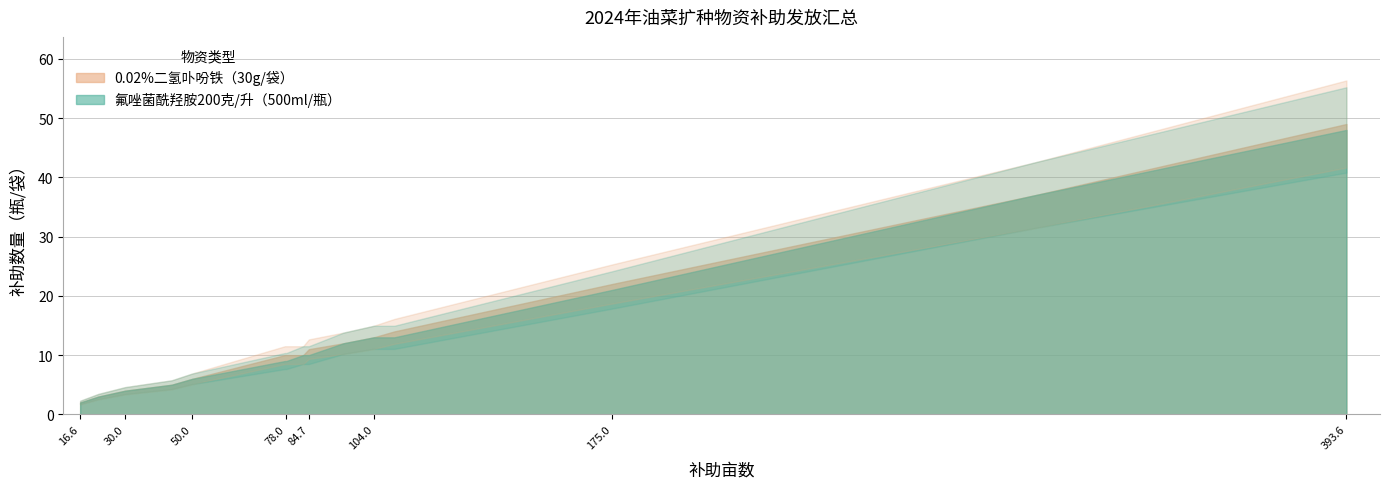

List the series in order of their peak value, lowest first.

氟唑菌酰羟胺200克/升（500ml/瓶）, 0.02%二氢卟吩铁（30g/袋）